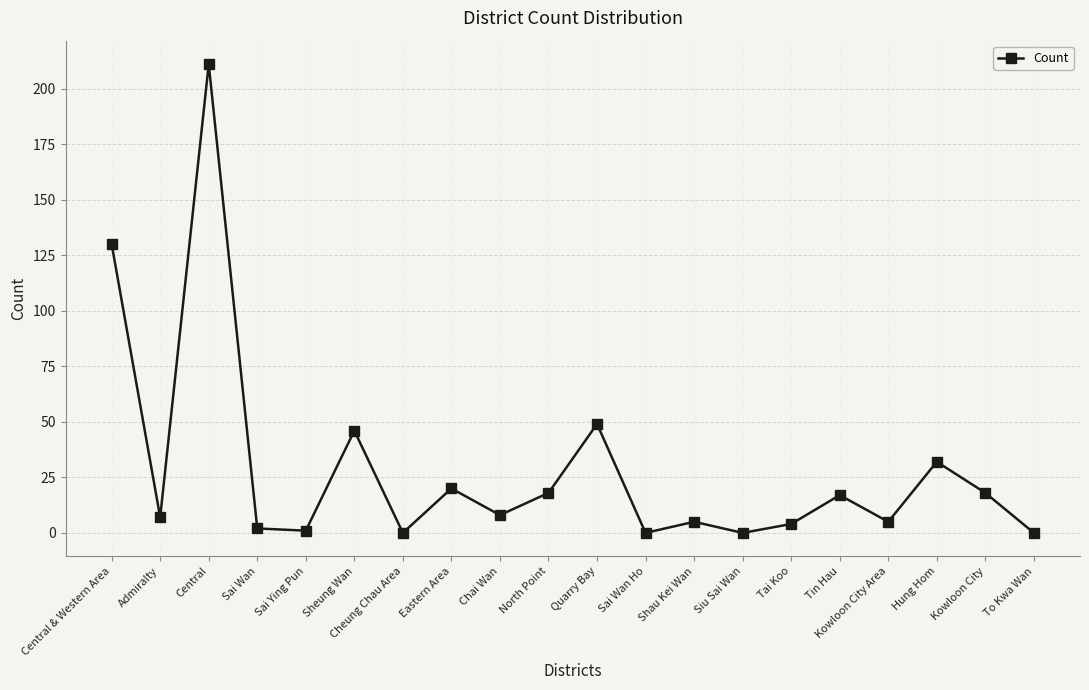

What is the difference between the maximum and minimum values?

211